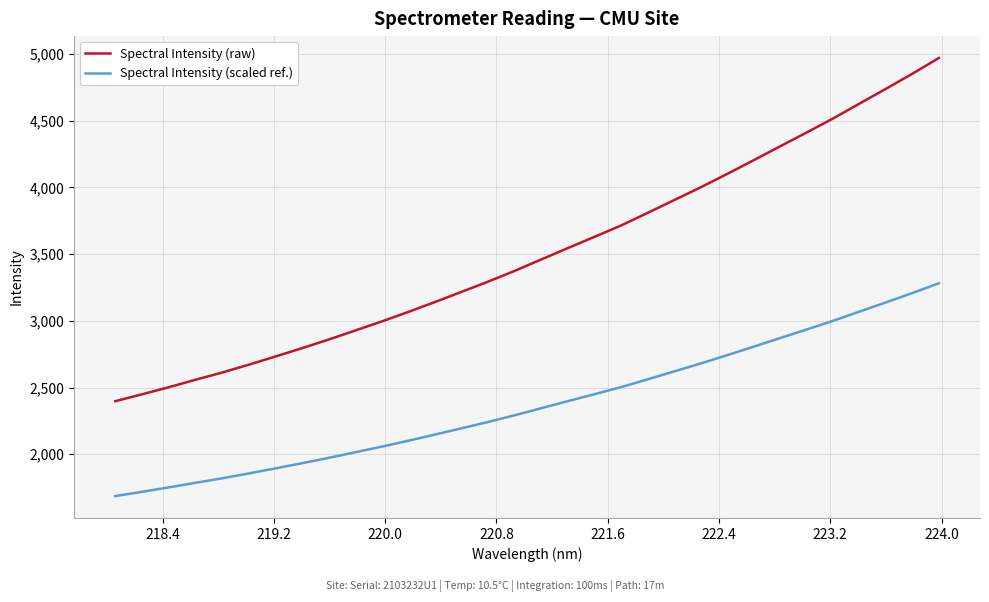

True or false: Spectral Intensity (raw) and Spectral Intensity (scaled ref.) intersect in this chart.

False